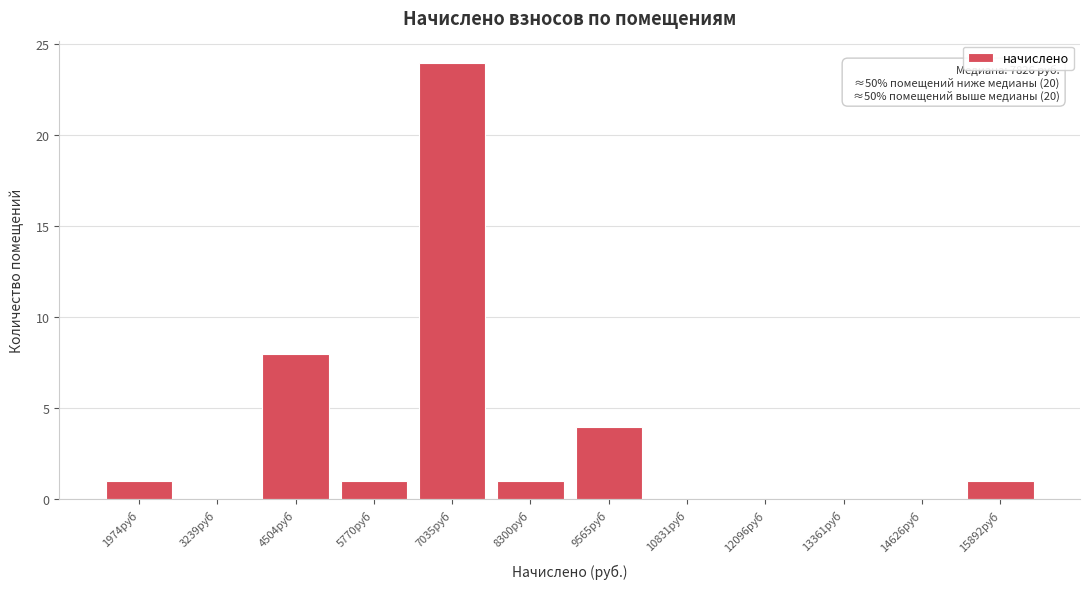

Reading left to right, list all the values displayed in this chart.

1974руб=1	3239руб=0	4504руб=8	5770руб=1	7035руб=24	8300руб=1	9565руб=4	10831руб=0	12096руб=0	13361руб=0	14626руб=0	15892руб=1